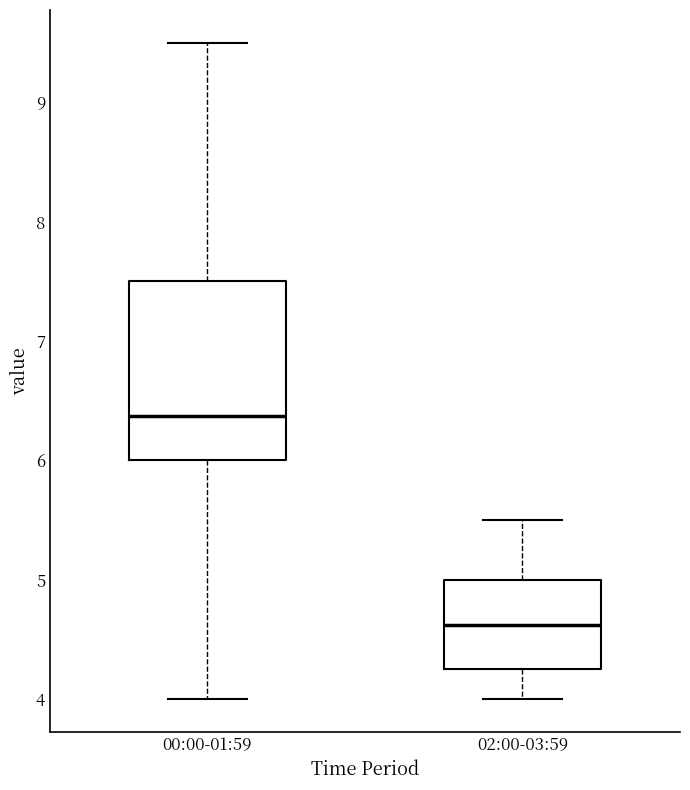

Which box's median line is the highest?

00:00-01:59